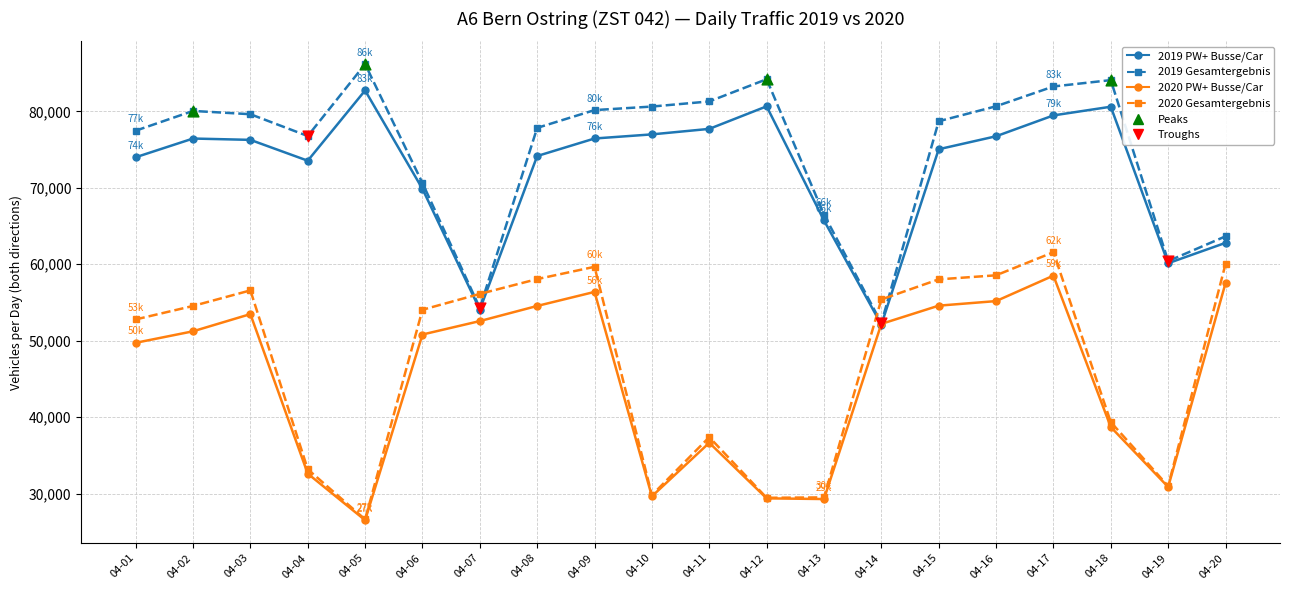

Is the value of 2020 PW+ Busse/Car at 04-17 greater than the value of 2019 PW+ Busse/Car at 04-04?

No